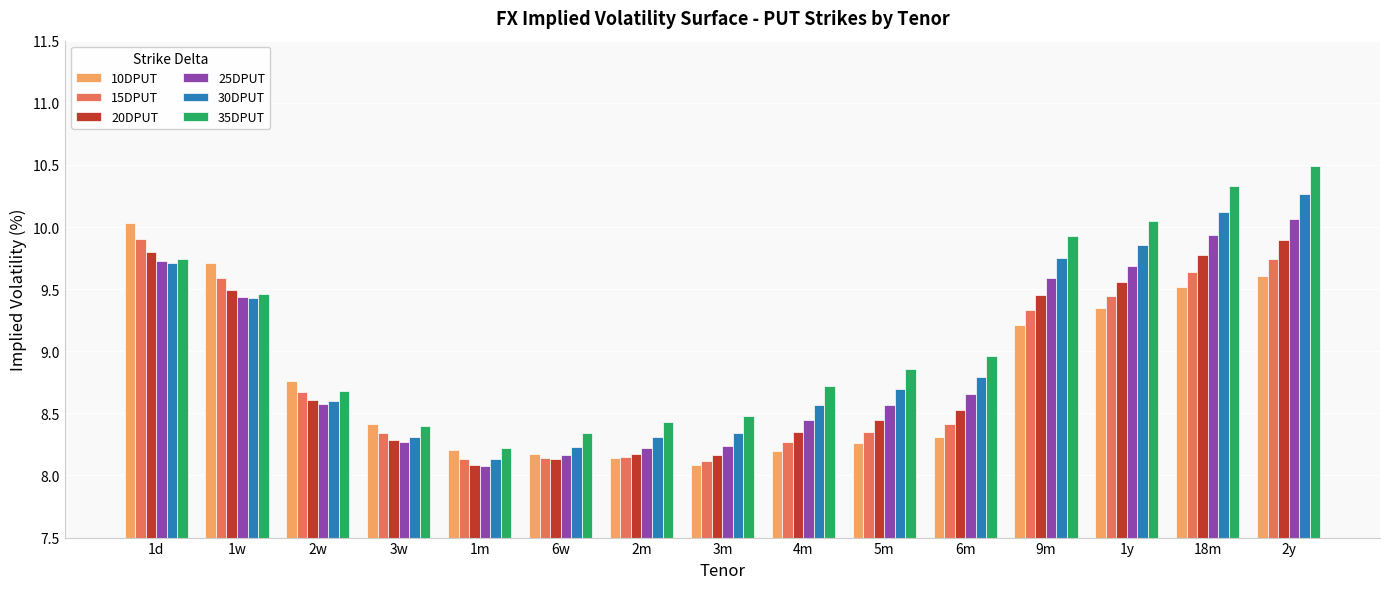

Which series has the largest total across all categories?

35DPUT